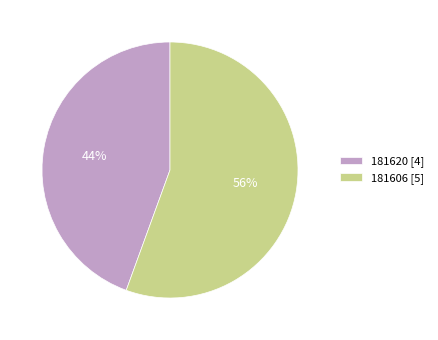

Rank the categories by value from highest to lowest.

181606, 181620